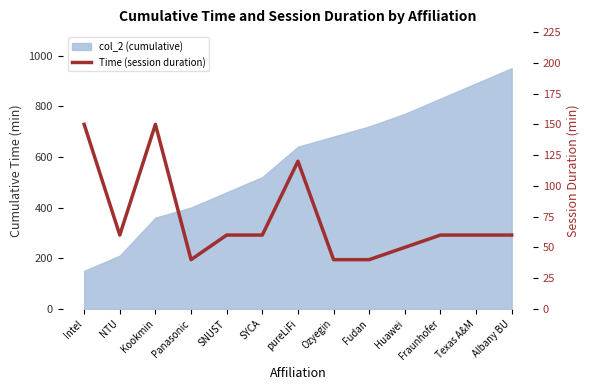

Approximately how many times larger is the value at Kookmin compared to SYCA?

2.5